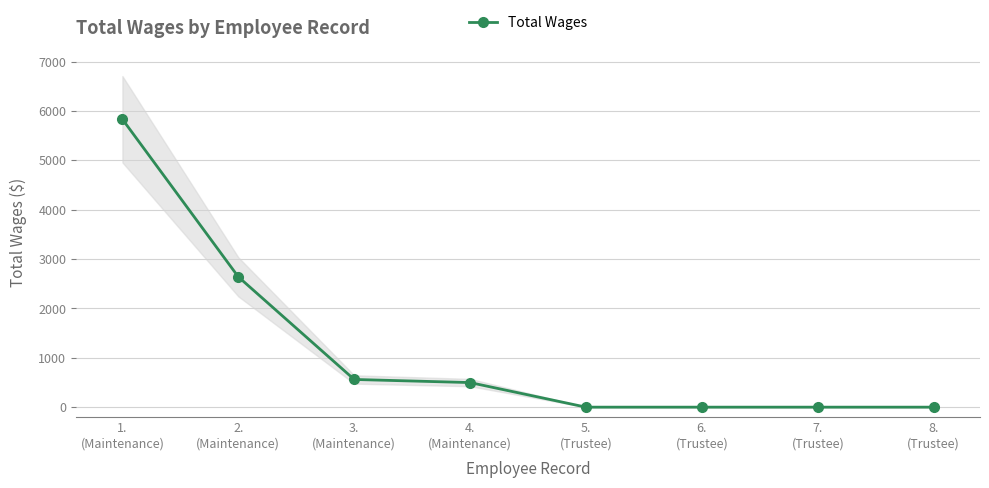

What is the label of the 7th point from the left?

7.
(Trustee)